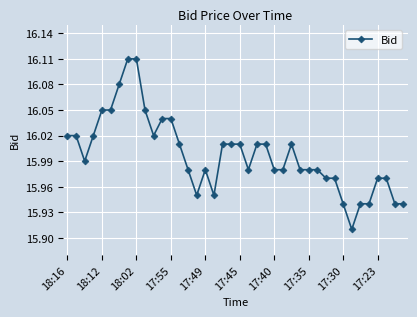

What is the sum of all values?

639.9